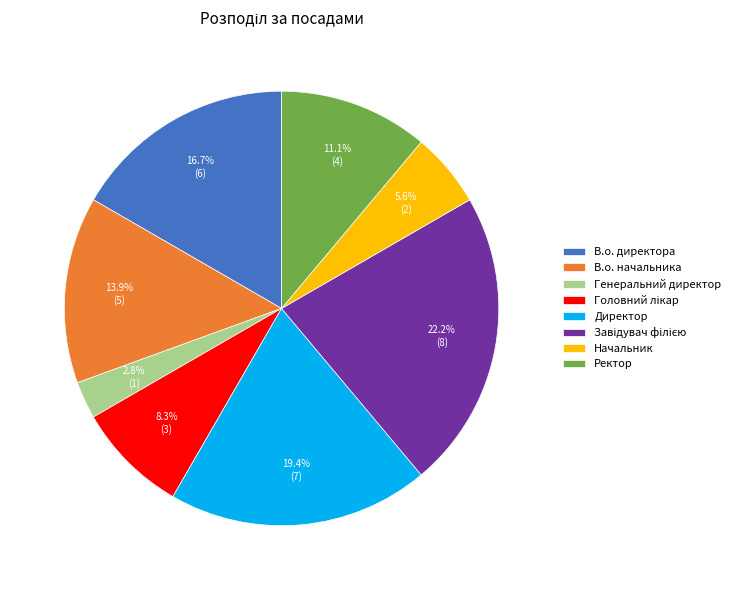

To the nearest percent, what portion does Начальник represent?

6%